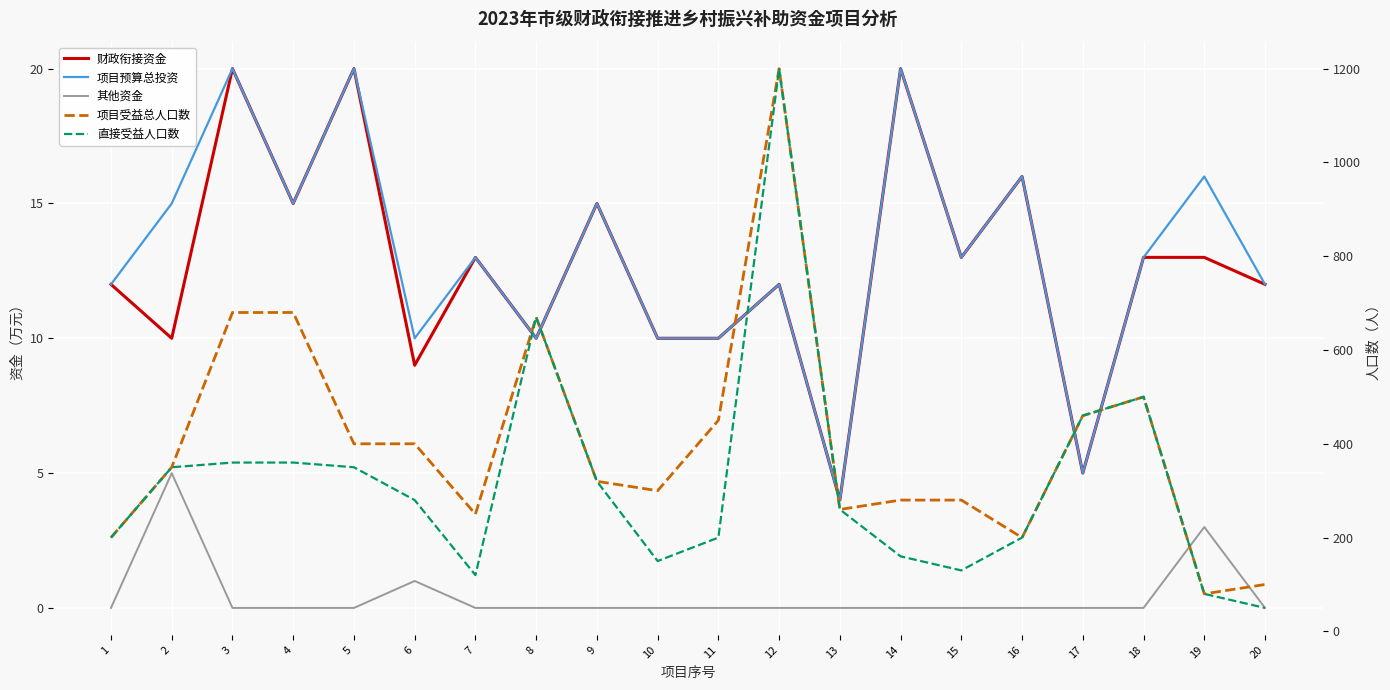

Between 7 and 3, which is larger?

3